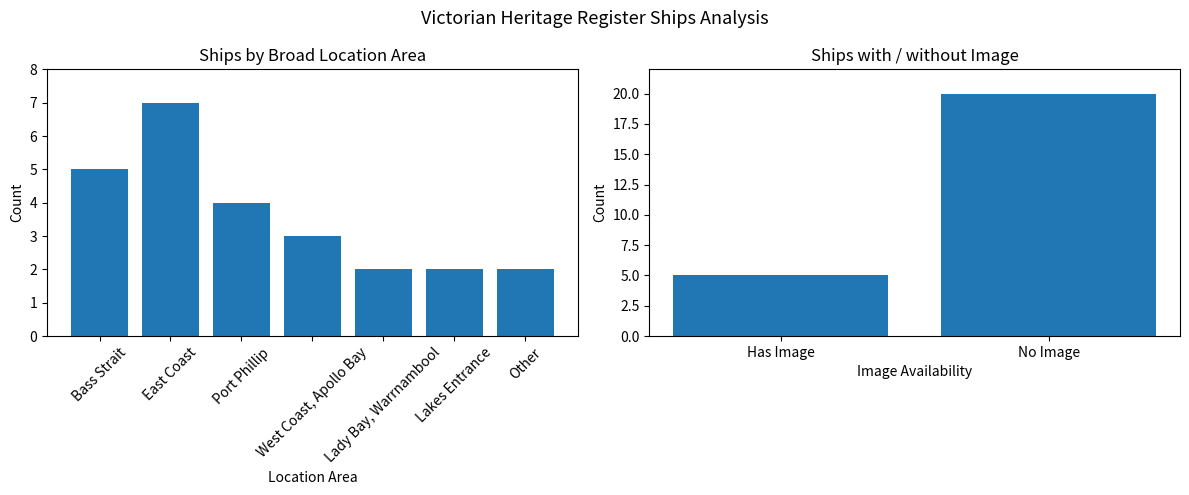

What is the sum of all values?

25